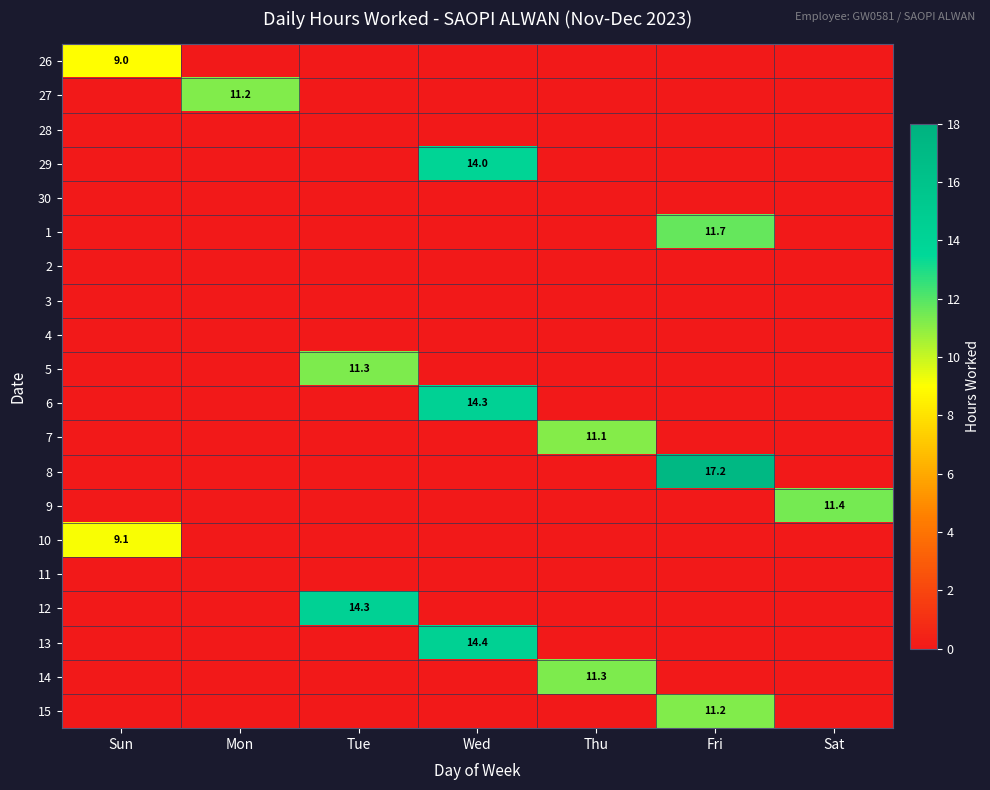

True or false: 5 has a value of 11.3 at Tue.

True